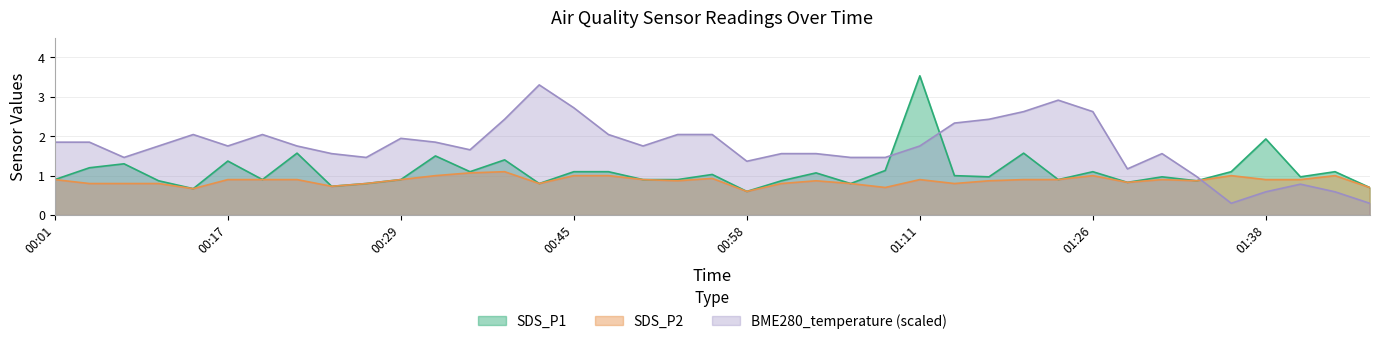

What is the maximum value for SDS_P2?

1.1